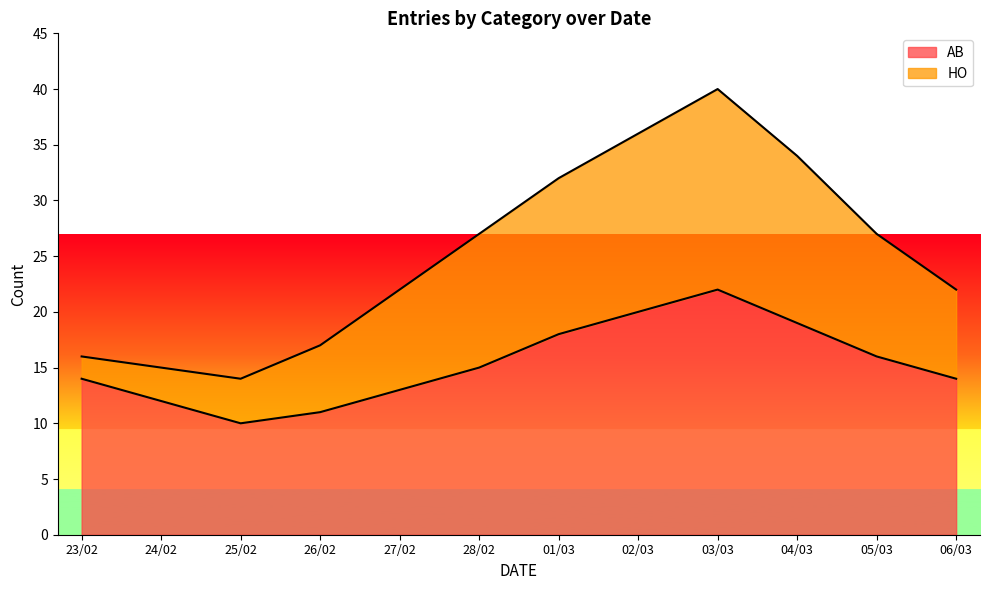

What is the smallest value displayed?

10